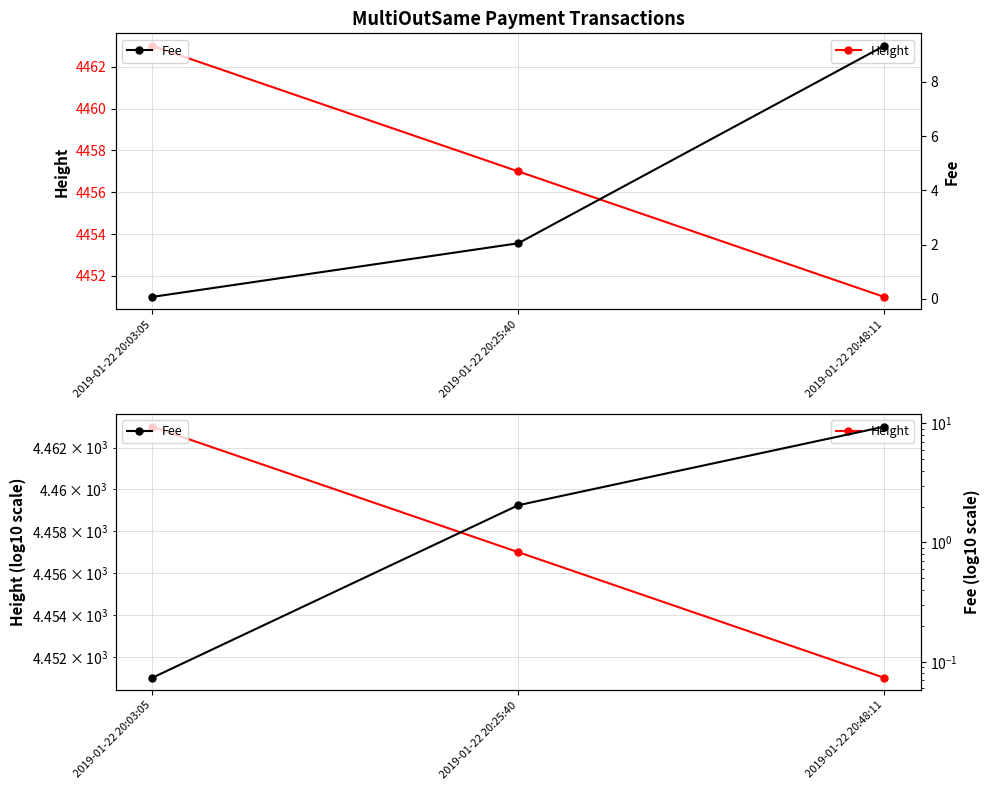

What is the spread (max minus min) of values at 2019-01-22 20:48:11?

4441.7